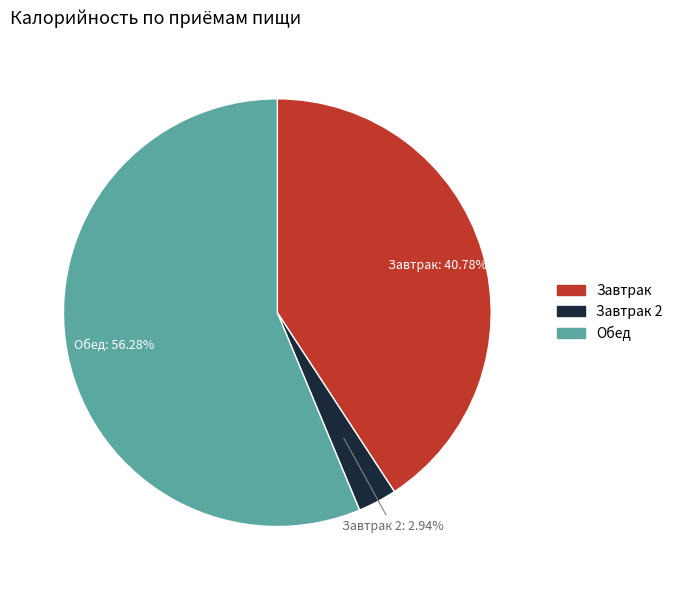

Between Завтрак and Обед, which is larger?

Обед